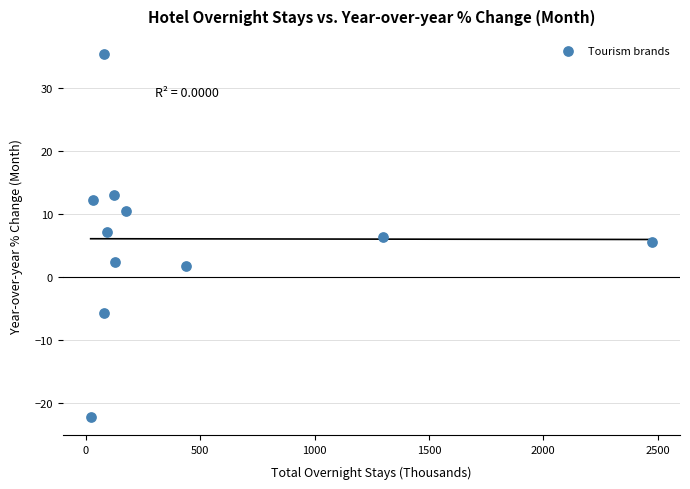

What is the average Y value?

6.1